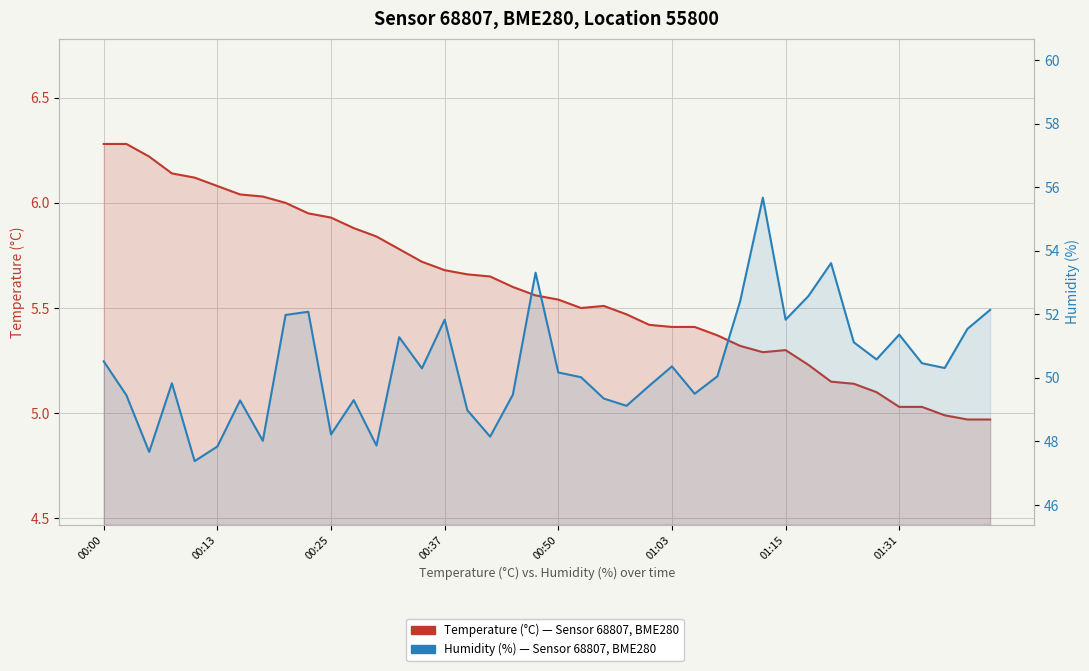

Is the value of Humidity (%) — Sensor 68807 at 01:15 greater than the value of Temperature (°C) — Sensor 68807 at 8?

Yes